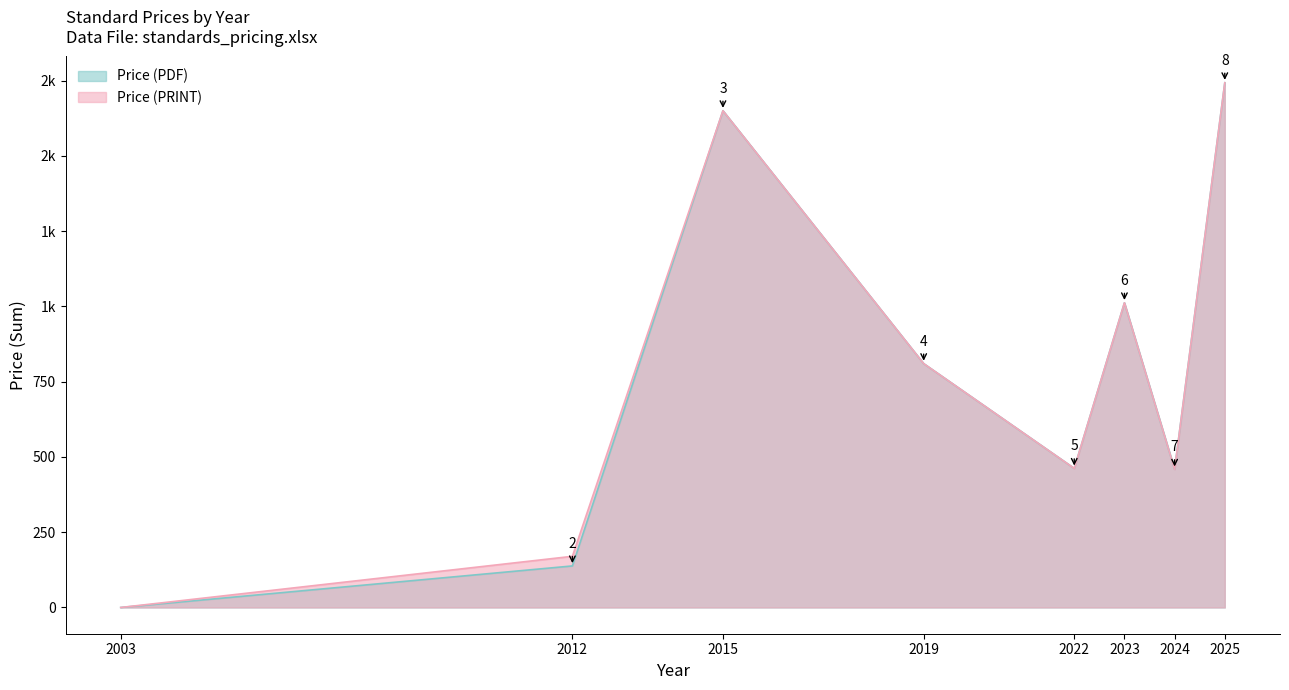

How many categories are shown in the chart?

8